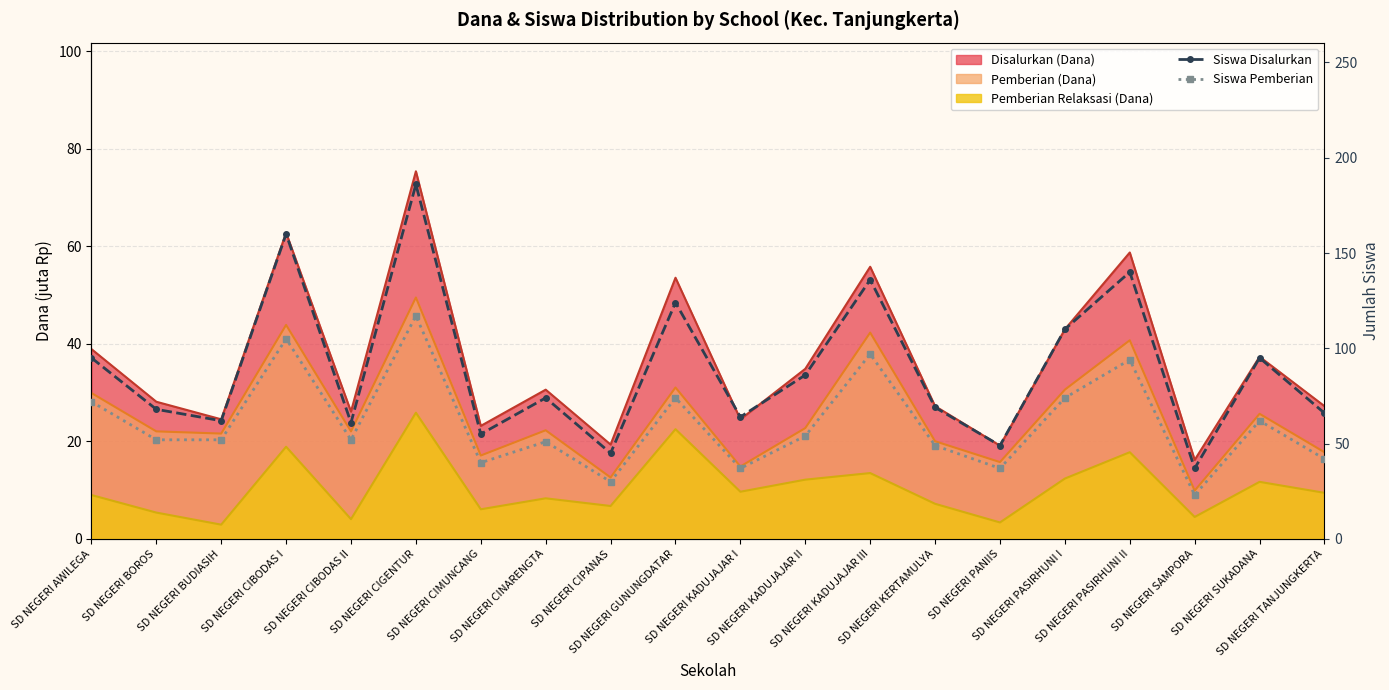

How many interior local peaks does the Siswa Pemberian series have?

7